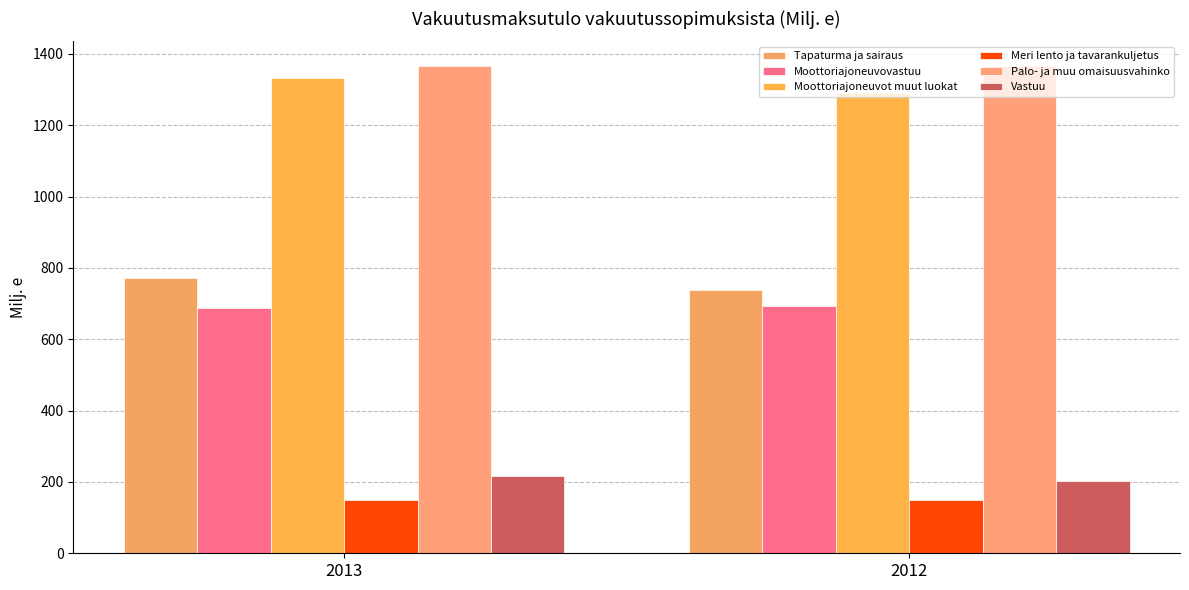

Count the number of data series in this chart.

6